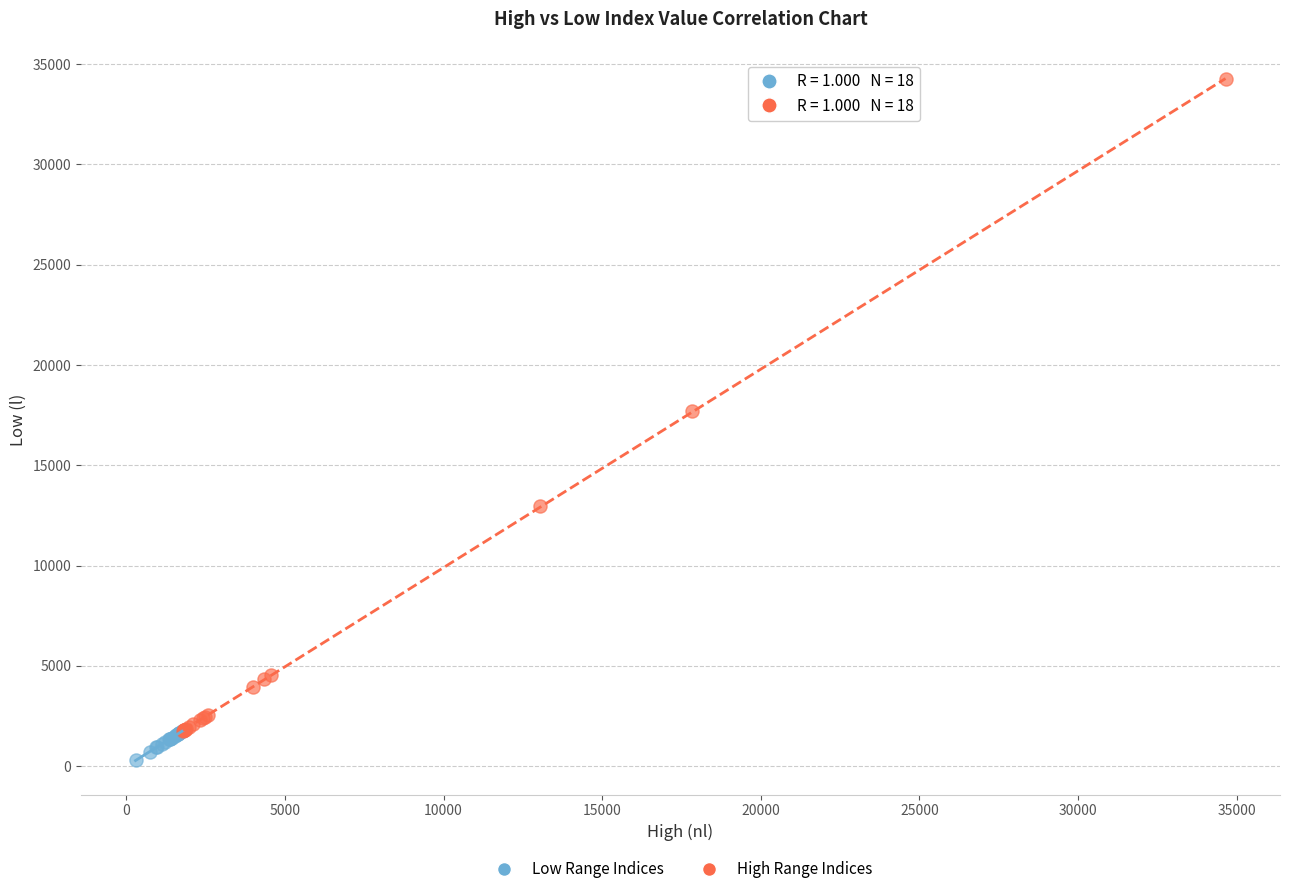

What are all the series names shown in the legend?

Low Range Indices, High Range Indices